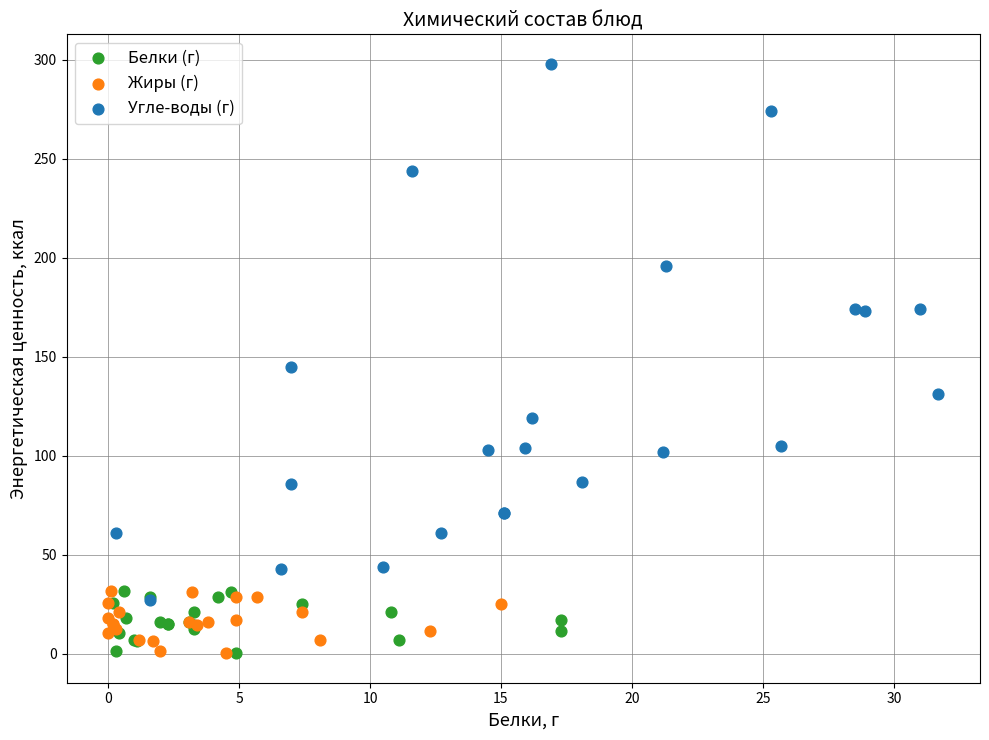

Which series contains the highest Y value?

Угле-воды (г)